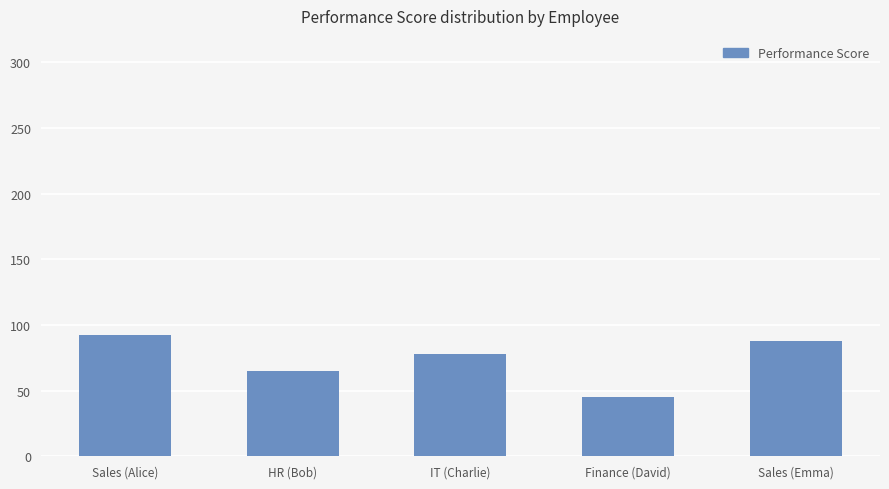

What is the label of the 3rd bar from the left?

IT (Charlie)